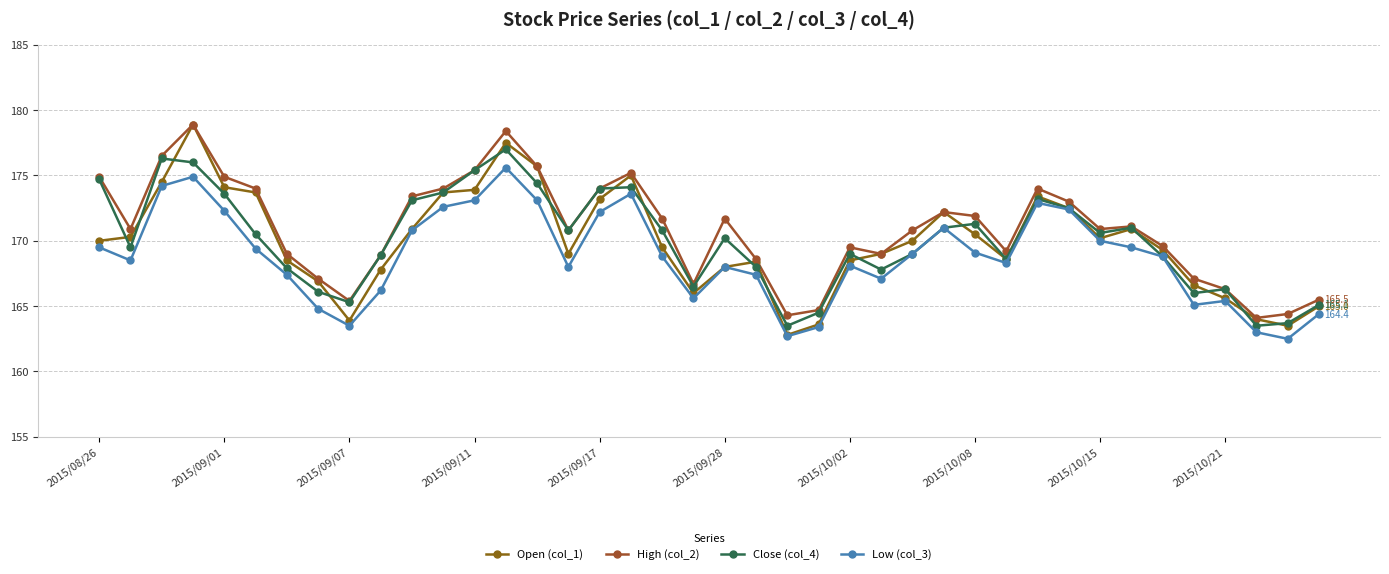

Count the number of data series in this chart.

4